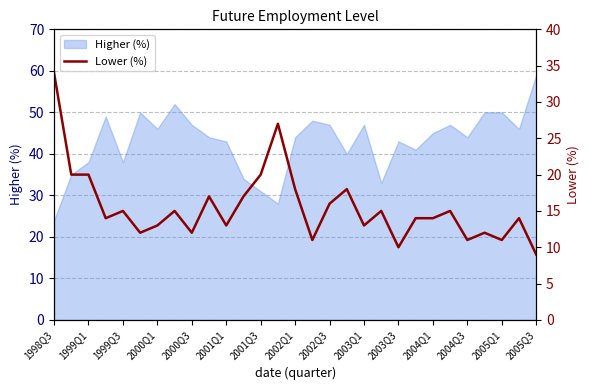

How many data points are above 14?

14